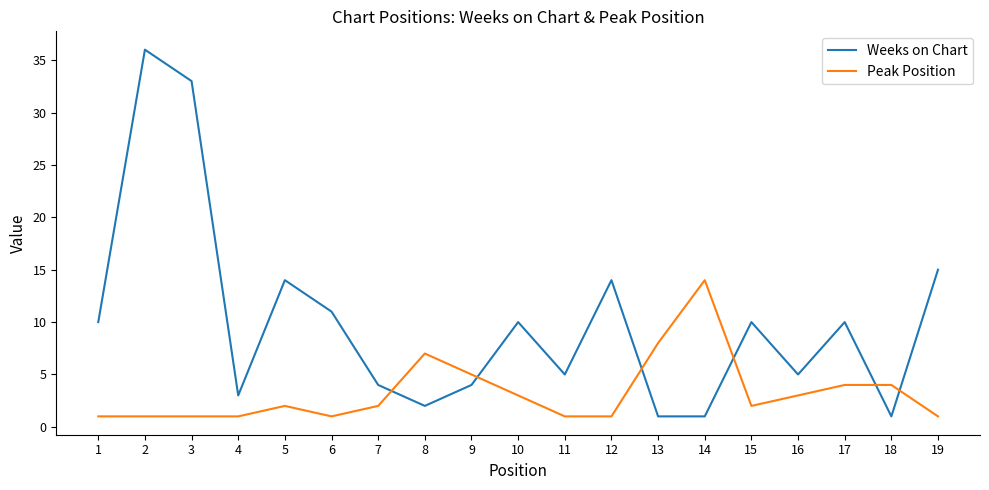

What are all the series names shown in the legend?

Weeks on Chart, Peak Position